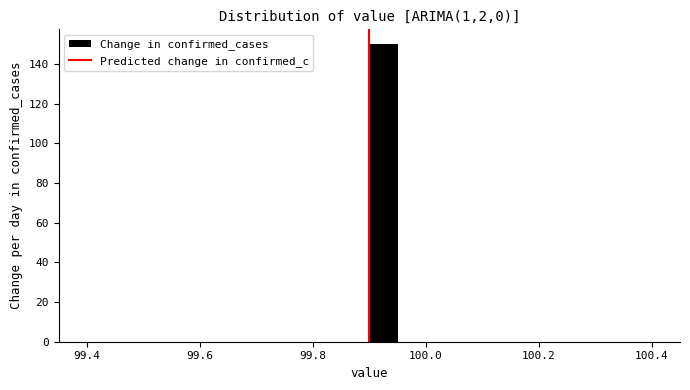

Read against the x-axis, roughly where is the centre of the tallest bar?

99.92